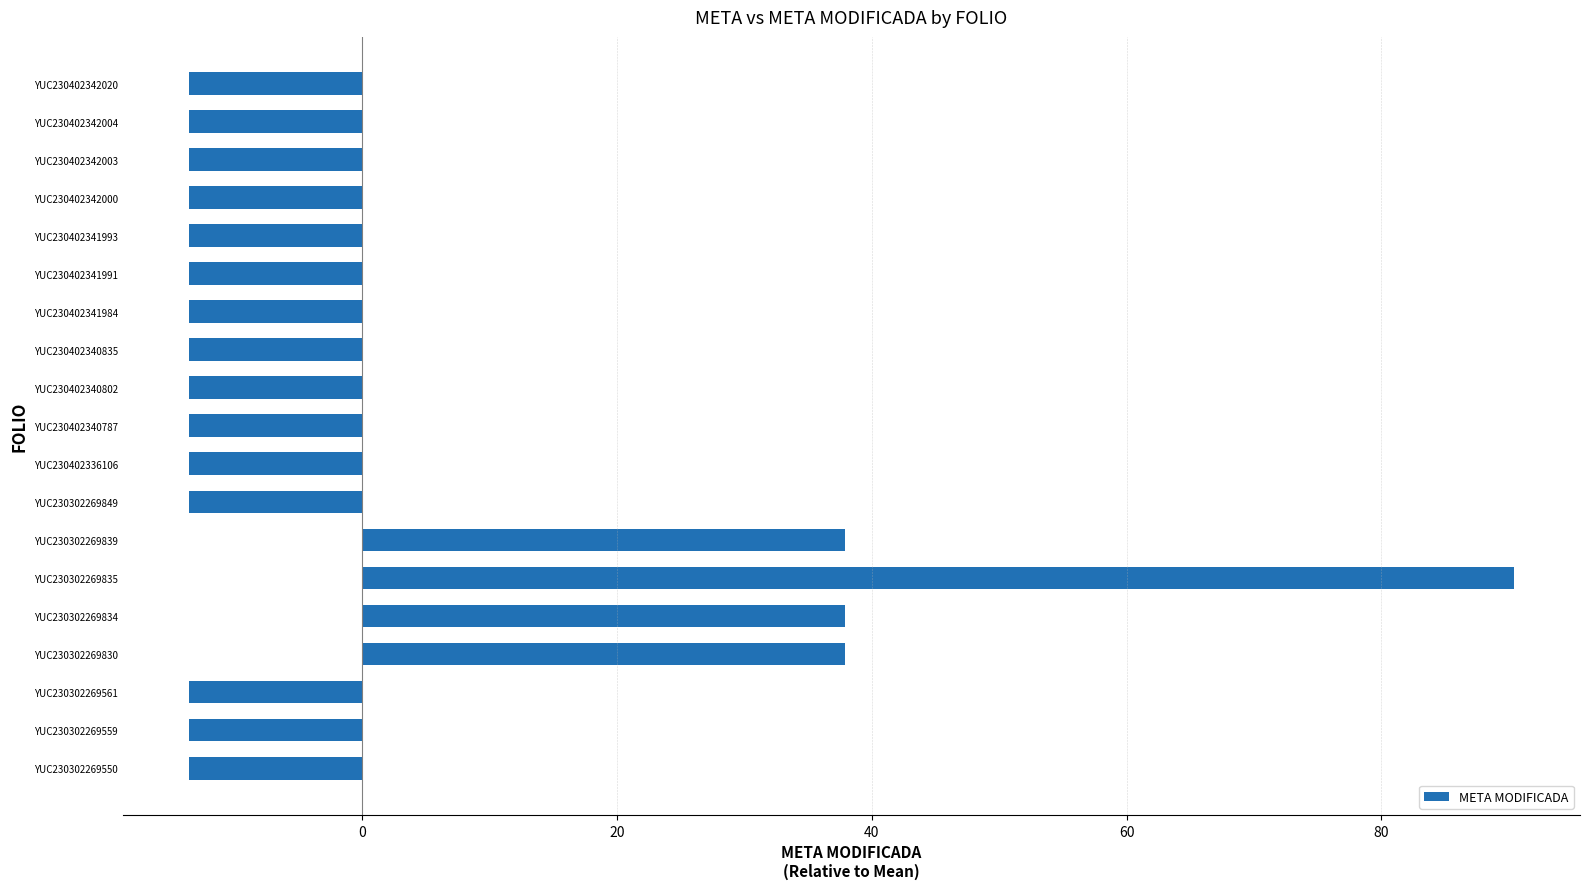

How many values are below zero?

15